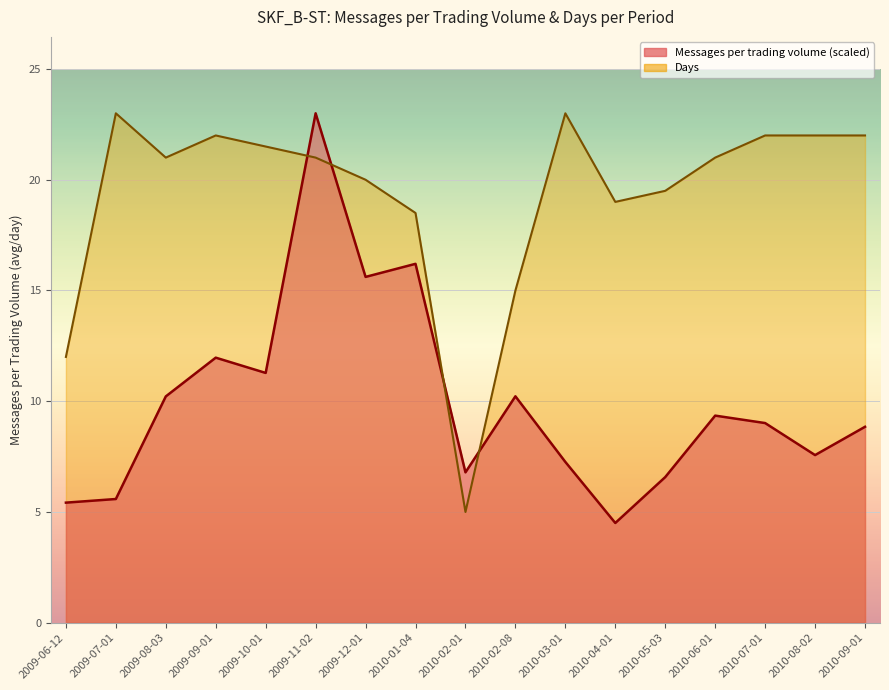

Rank the series by their maximum value, from lowest to highest.

Messages per trading volume, Days